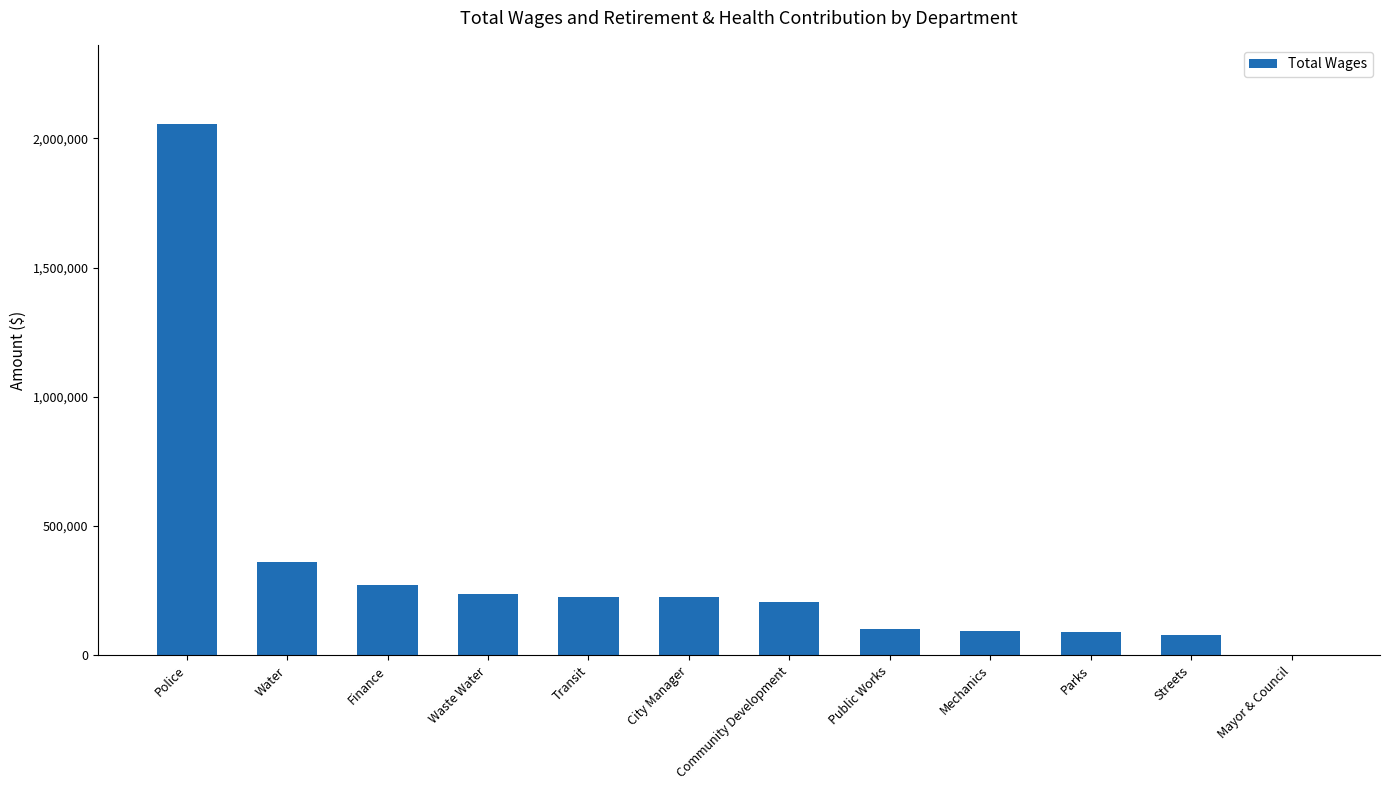

What is the sum of all values?

3949265